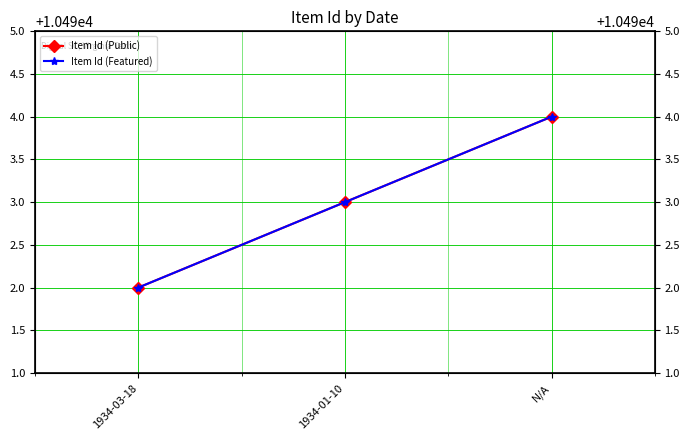

The Item Id (Featured) series shows 3722 at N/A. True or false?

False